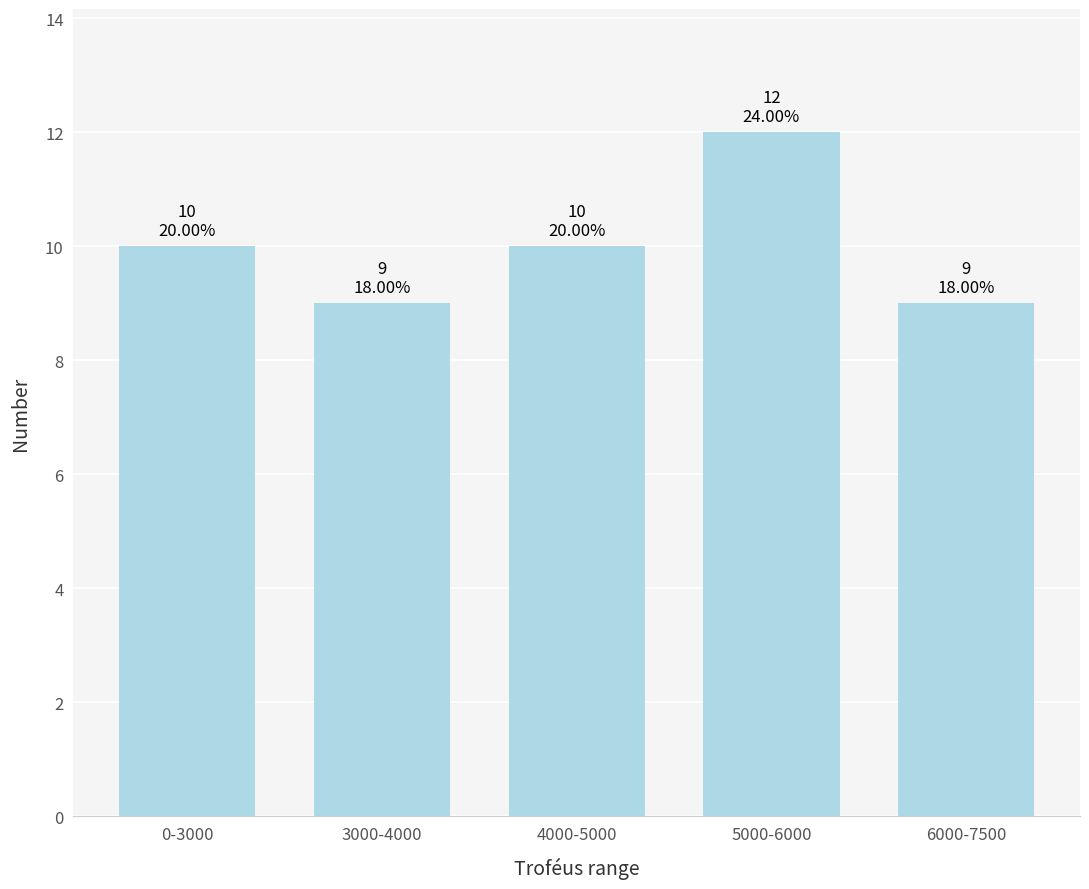

Reading left to right, extract all data points from this chart.

0-3000=10	3000-4000=9	4000-5000=10	5000-6000=12	6000-7500=9